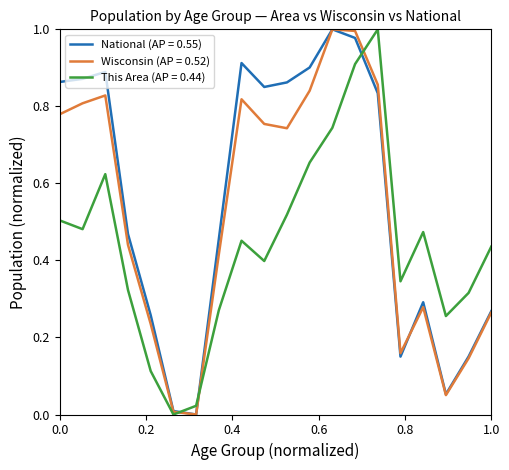

List the series in order of their overall mean, highest first.

National (AP = 0.55), Wisconsin (AP = 0.52), This Area (AP = 0.44)